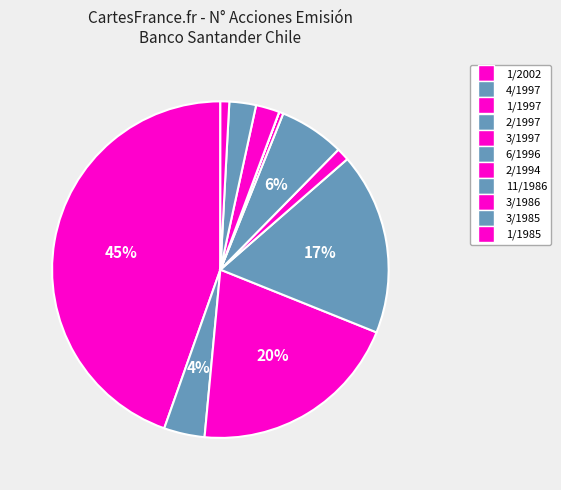

Is 1/1985 the majority of the pie?

No